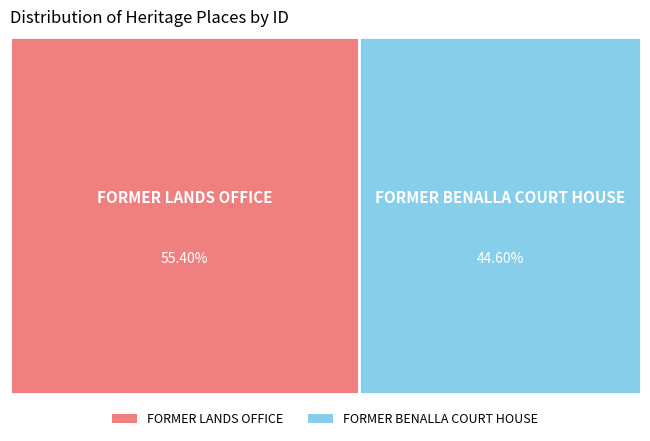

Approximately how many times larger is the value at FORMER LANDS OFFICE compared to FORMER BENALLA COURT HOUSE?

1.2